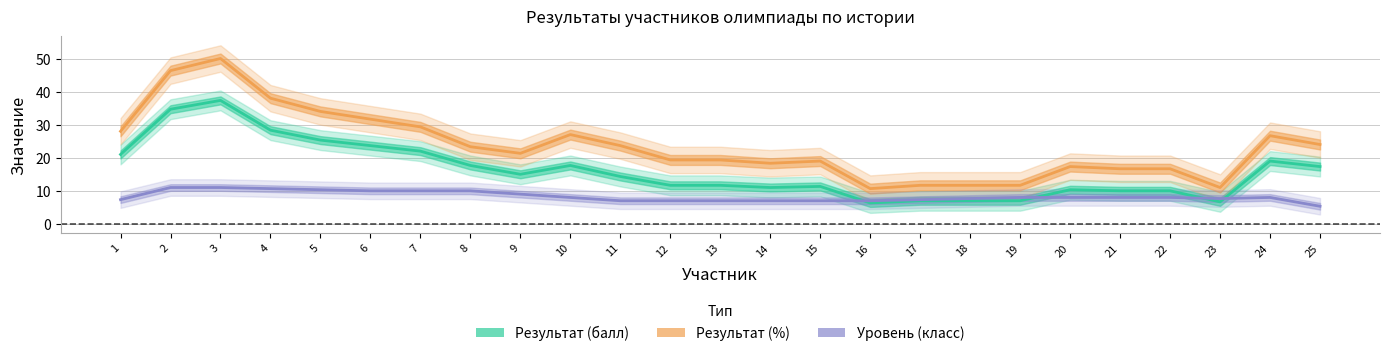

How many intersections are there between Уровень (класс) and Результат (балл)?

4